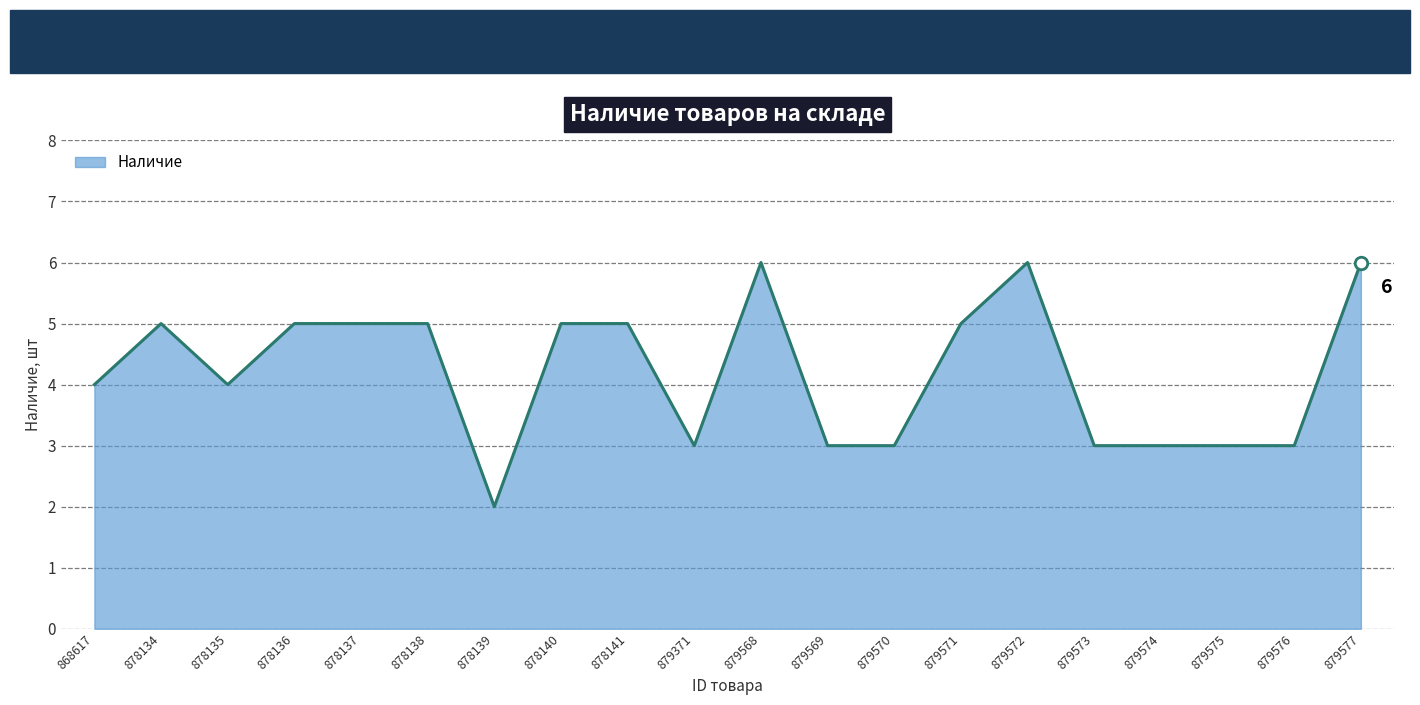

What is the difference between the maximum and minimum values?

4